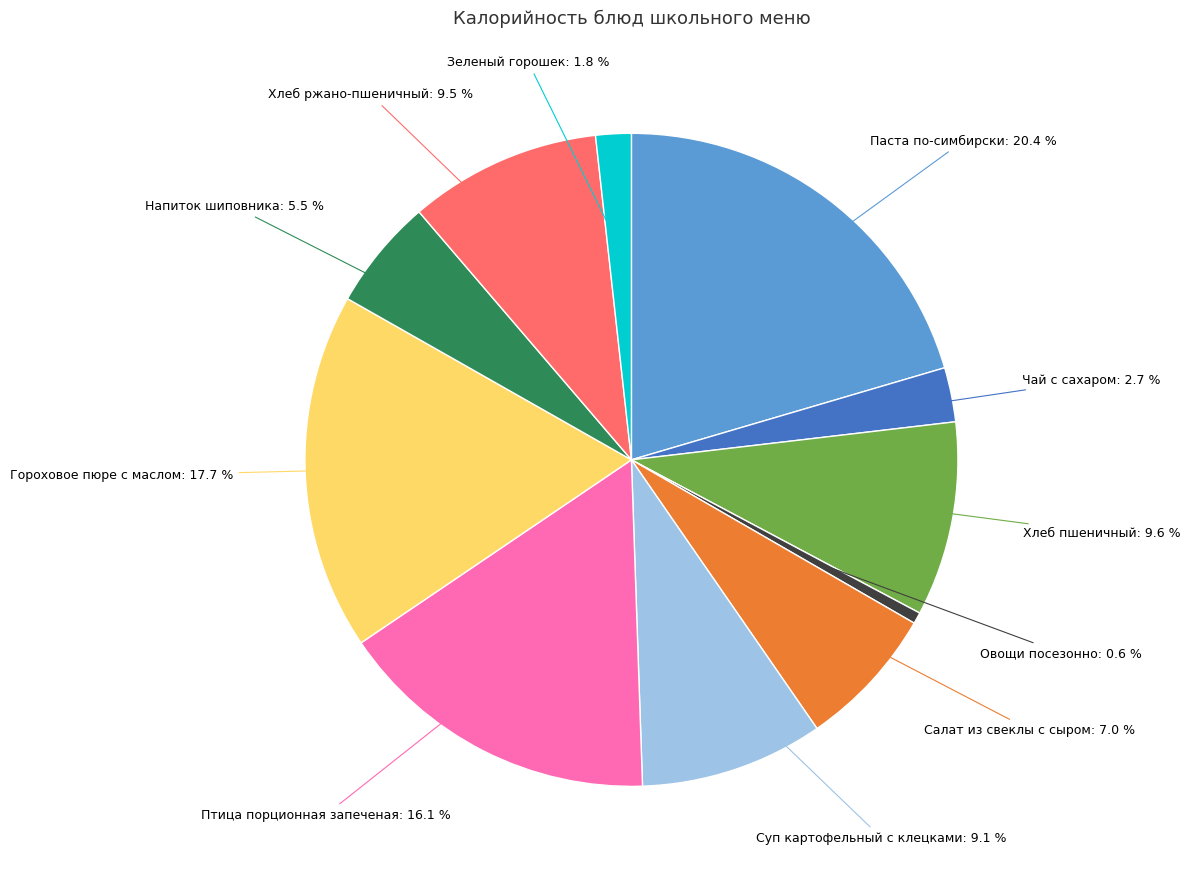

To the nearest percent, what is the average slice percentage?

9%